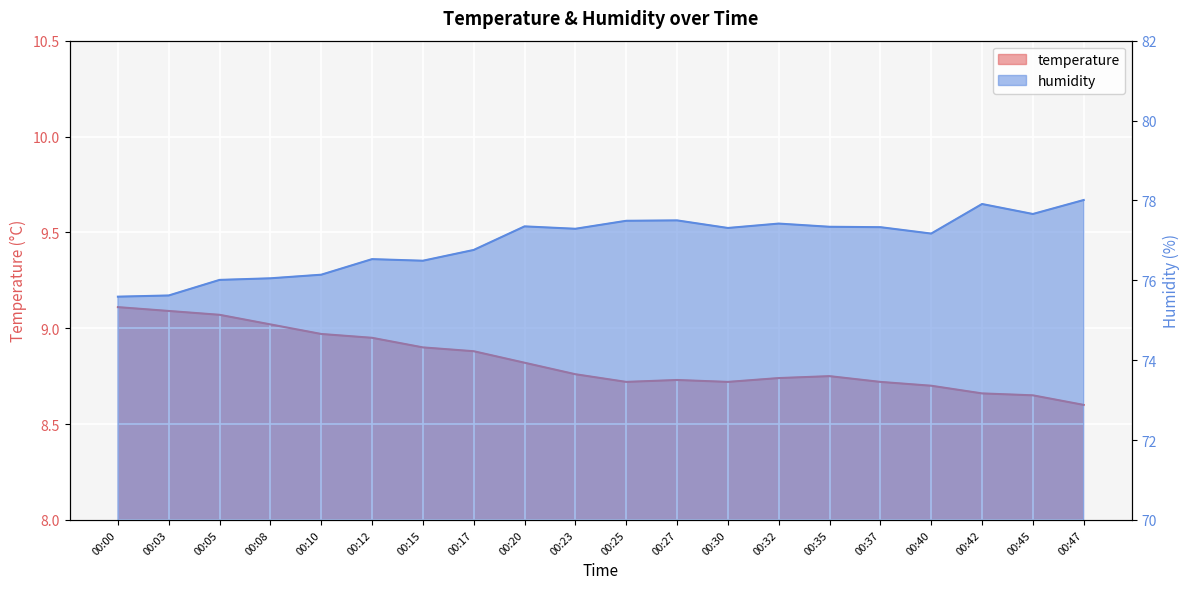

True or false: humidity has more than 1 points higher than both neighbors.

True